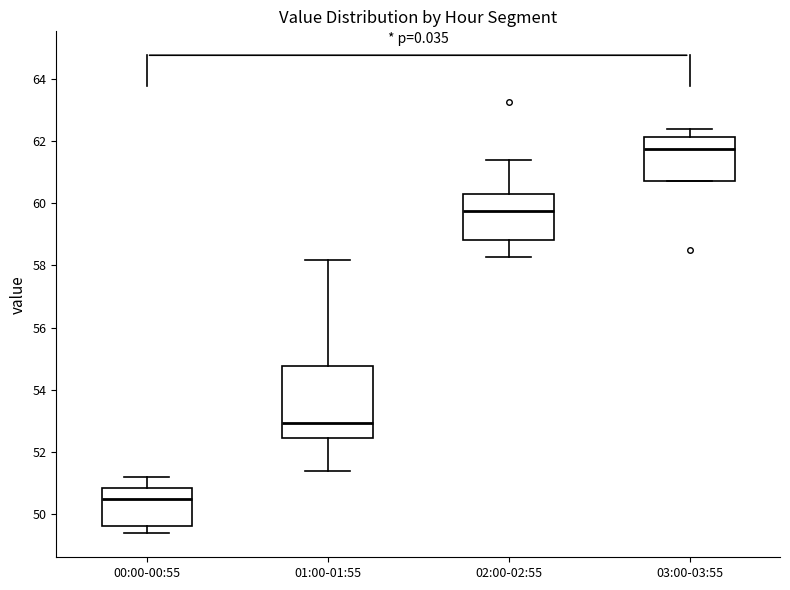

Where does the lower whisker of the box for 02:00-02:55 end on the y-axis? The values are not printed on the chart, so give them approximately, as read against the axis.

58.2